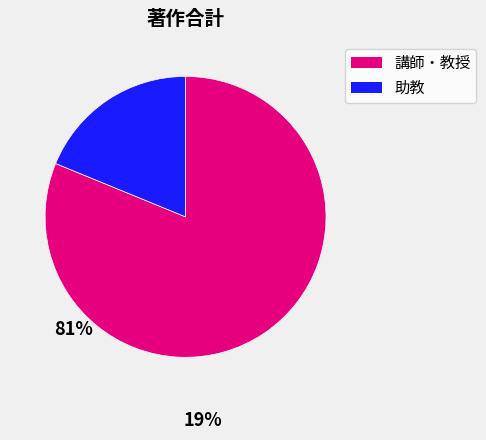

Is there any slice that represents more than half of the pie?

Yes